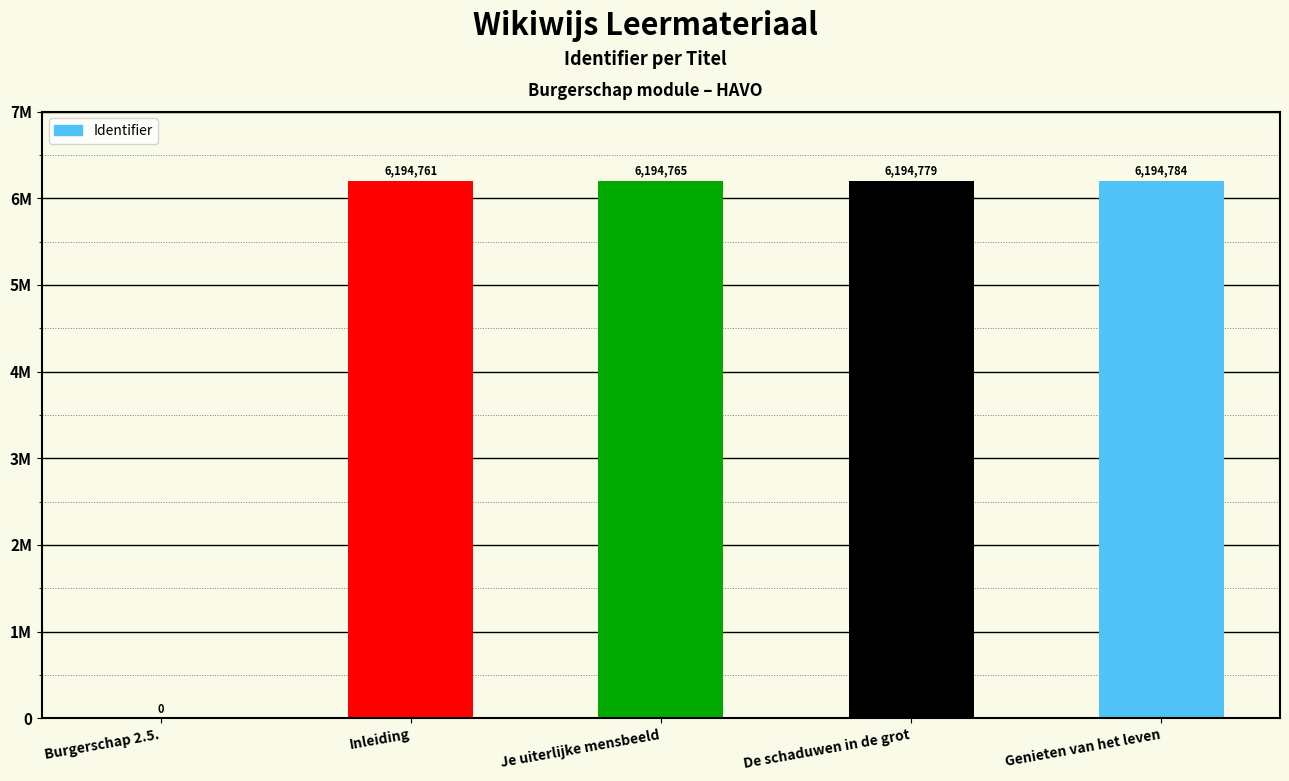

What is the sum of all values?

24779089